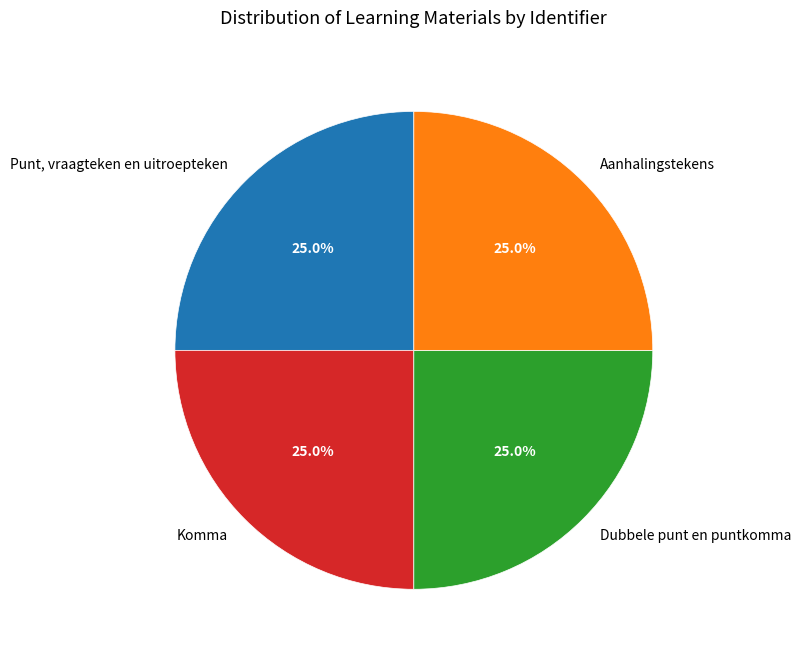

Is there a majority slice in this chart?

No